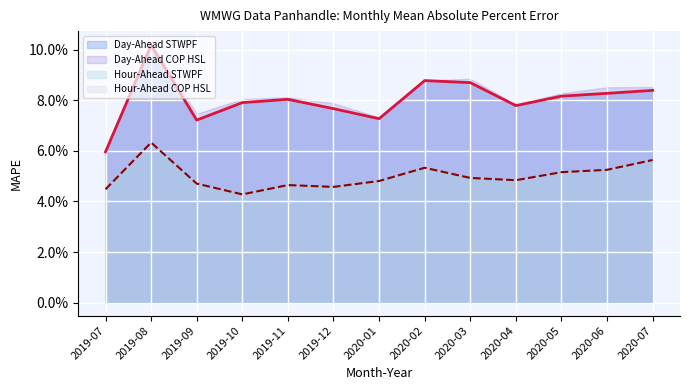

True or false: Day-Ahead STWPF and Hour-Ahead STWPF cross at least once.

False